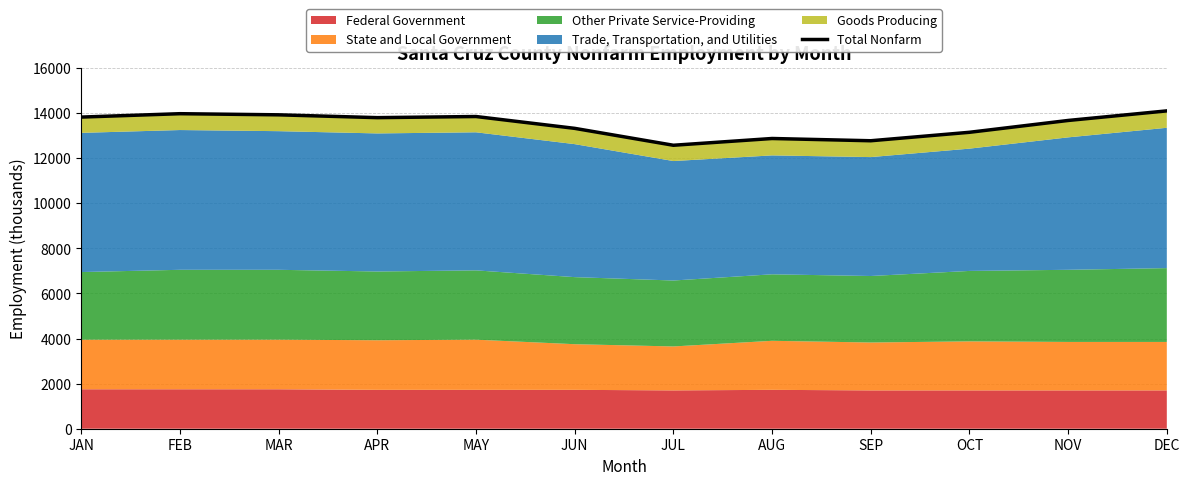

Which has a higher value, DEC or NOV?

DEC